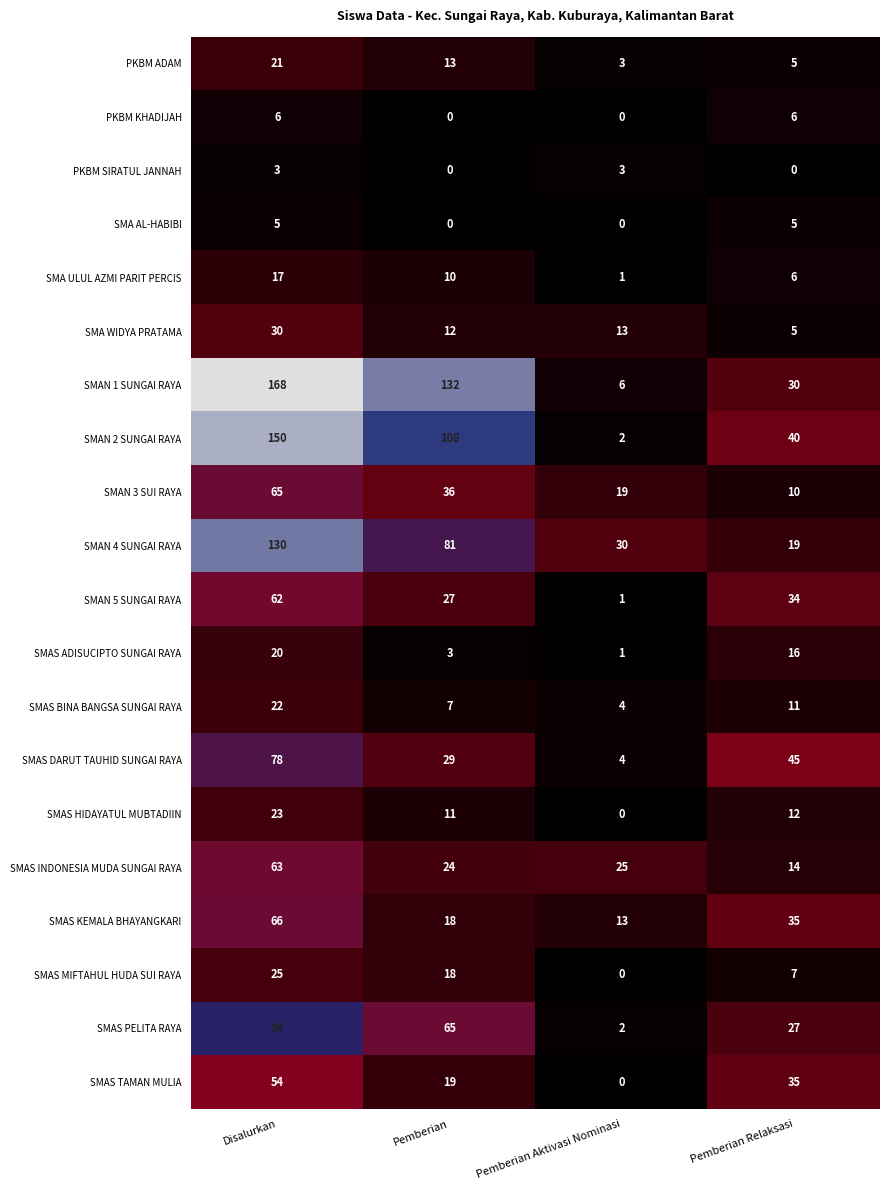

What is the sum of the SMAS BINA BANGSA SUNGAI RAYA values at Pemberian Aktivasi Nominasi and Disalurkan?

26